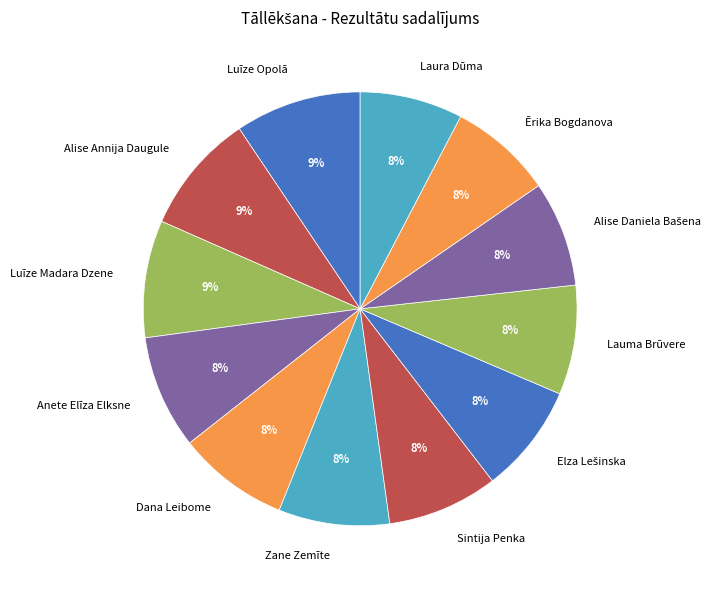

Is it true that Laura Dūma is 20% of the pie?

False